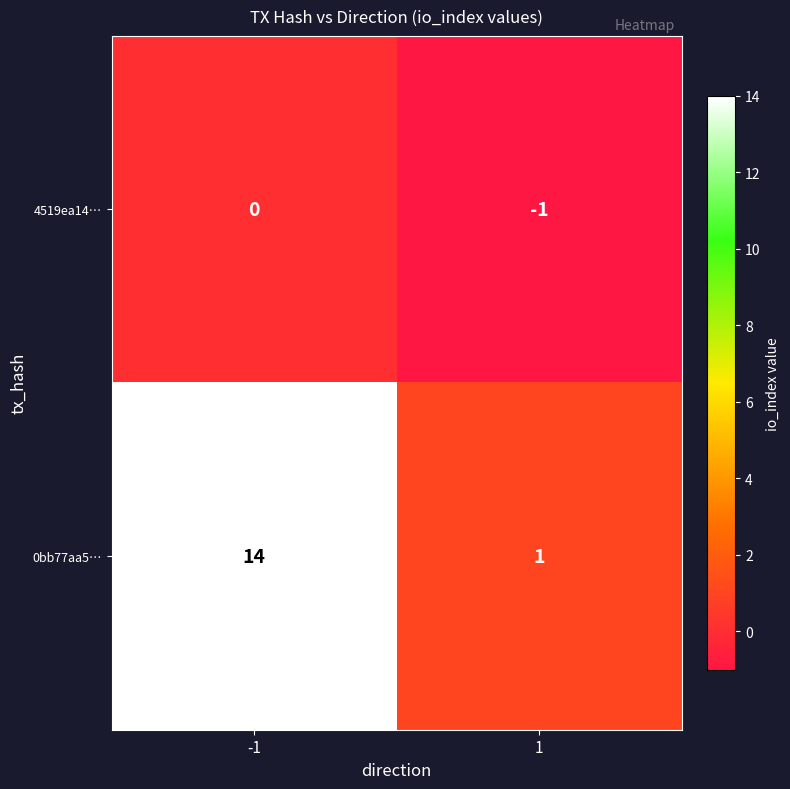

The 0bb77aa5… series shows 25 at -1. True or false?

False